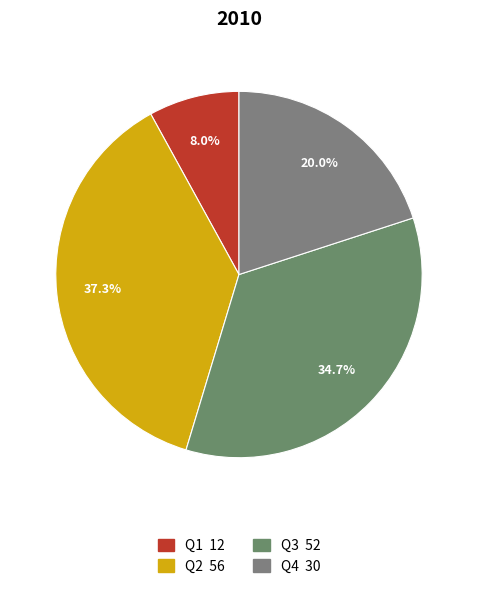

What percentage is the Q3 slice, to the nearest percent?

35%